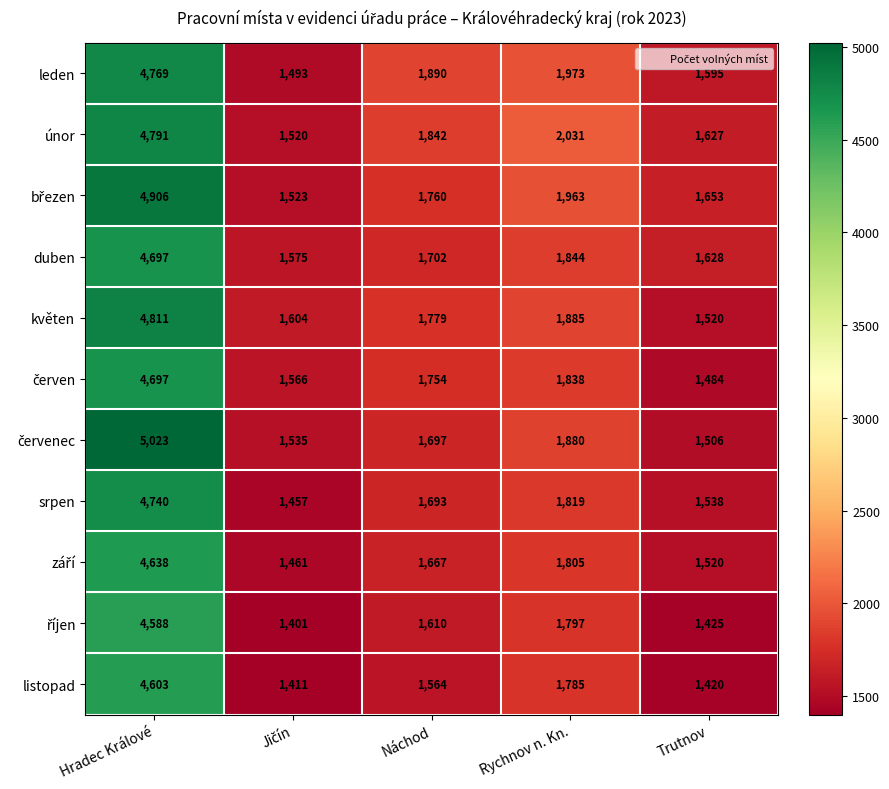

At which category does the chart reach its peak across all series?

Hradec Králové